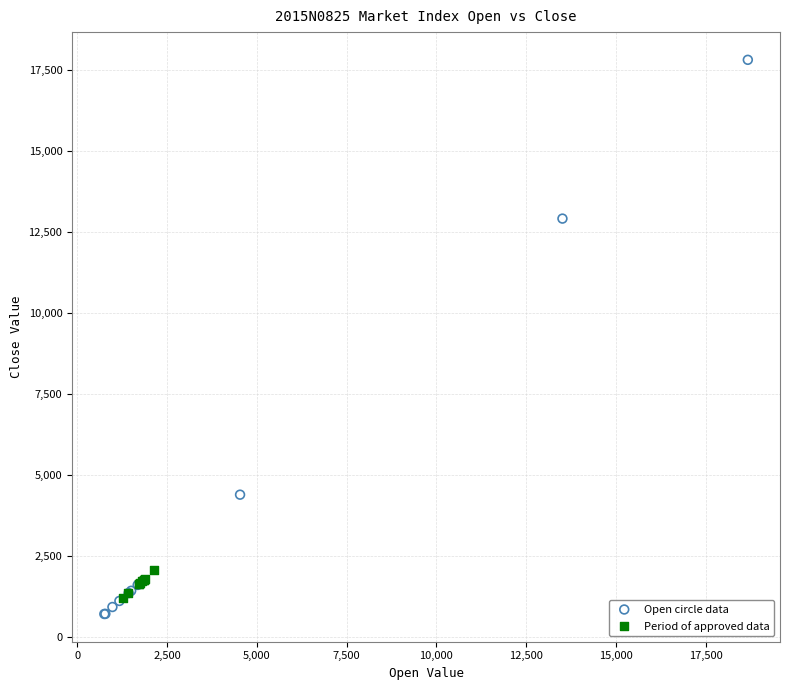

Which series contains the highest Y value?

Open circle data